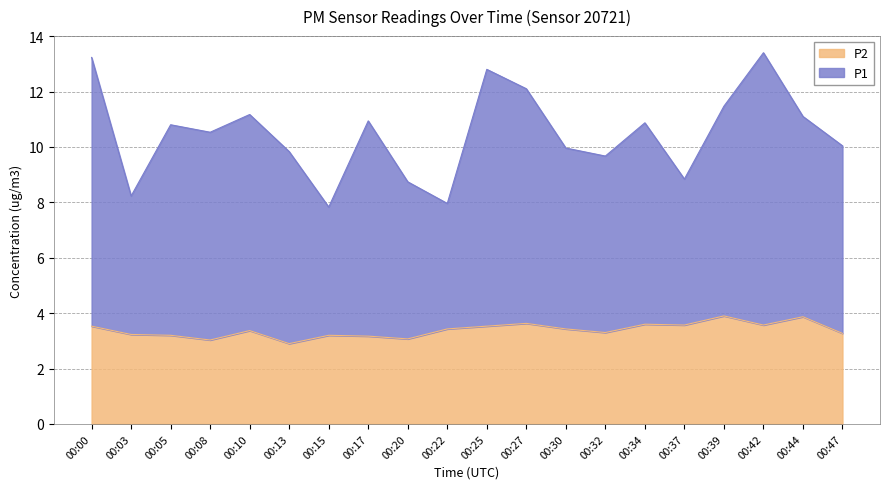

List the series in order of their overall mean, lowest first.

P2, P1